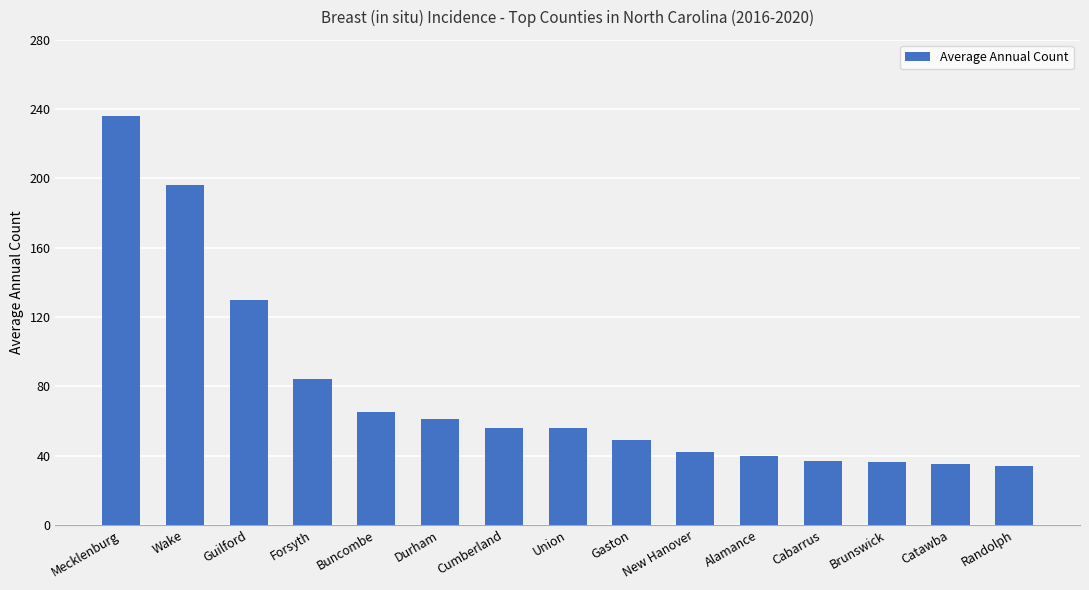

What is the average value?

77